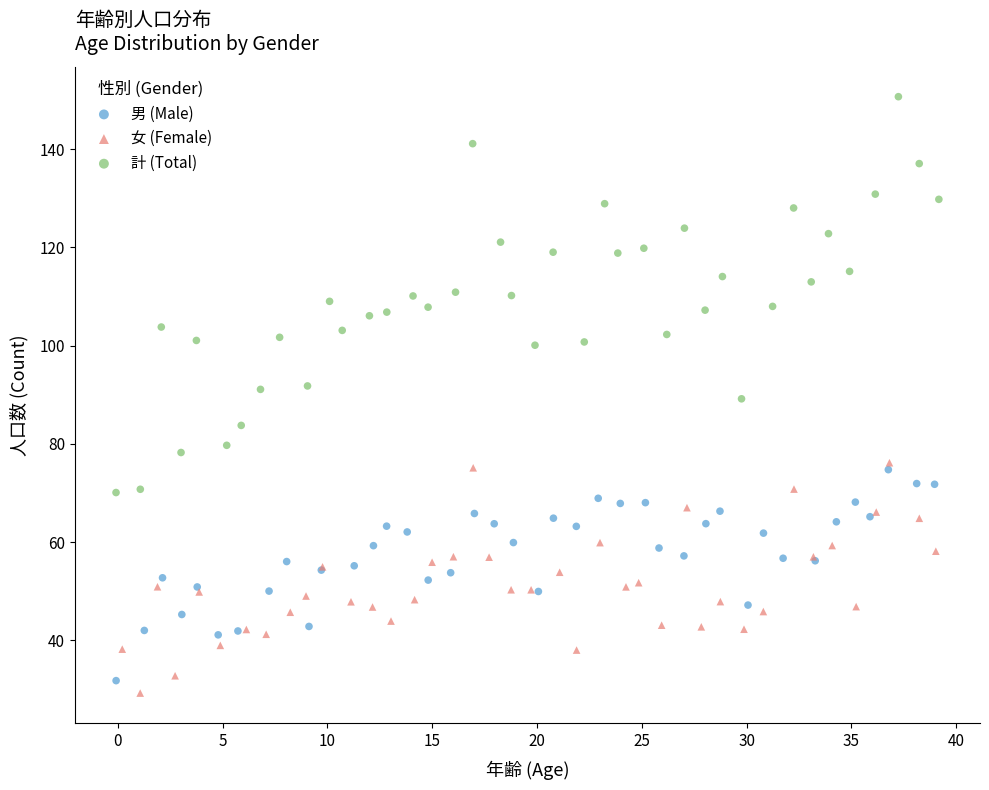

Which series contains the highest Y value?

計 (Total)